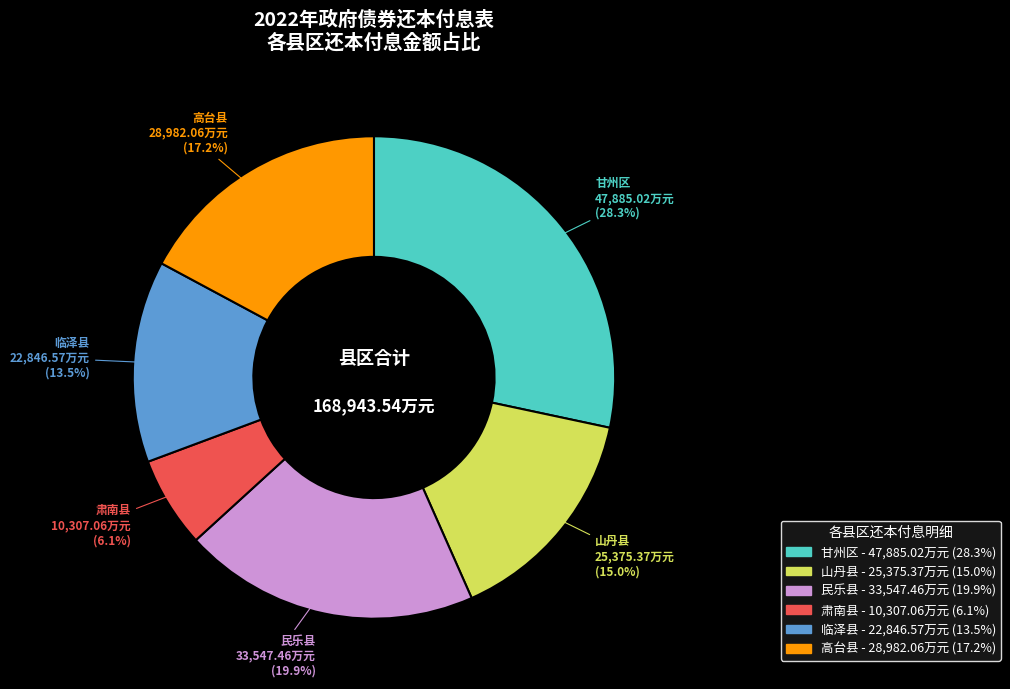

What is the smallest slice in the pie chart?

肃南县